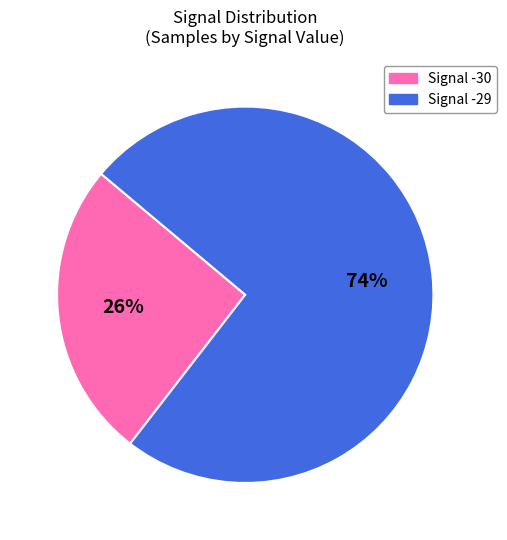

Is there any slice that represents more than half of the pie?

Yes